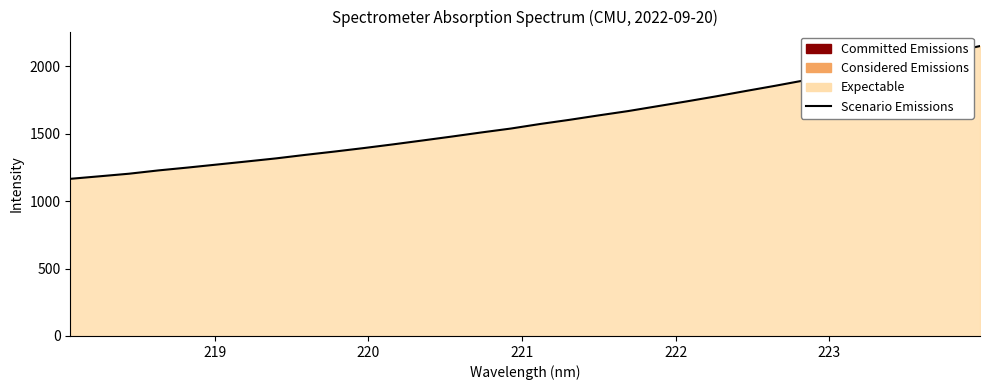

What is the minimum value shown in the chart?

1166.0